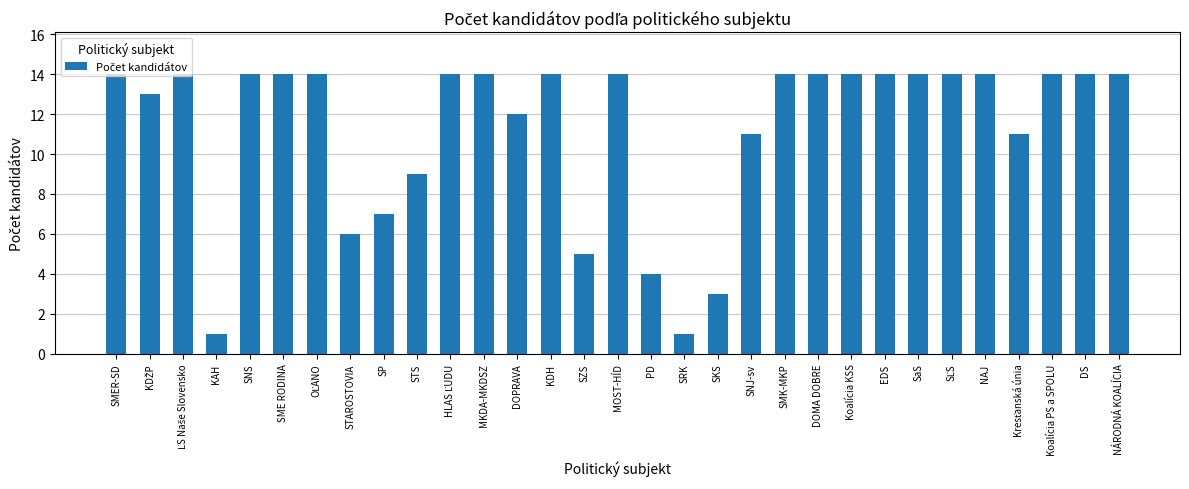

What is the difference between the maximum and minimum values?

13